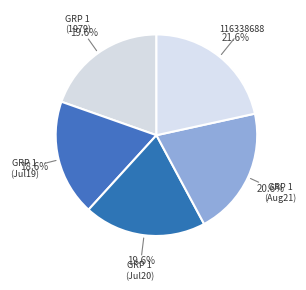

Which category has the smallest portion of the pie?

GRP 1 (Jul19)